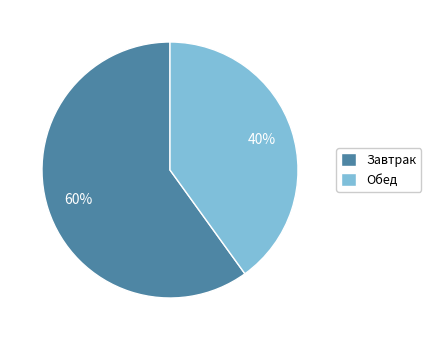

What is the ratio of the value at Завтрак to the value at Обед?

1.5